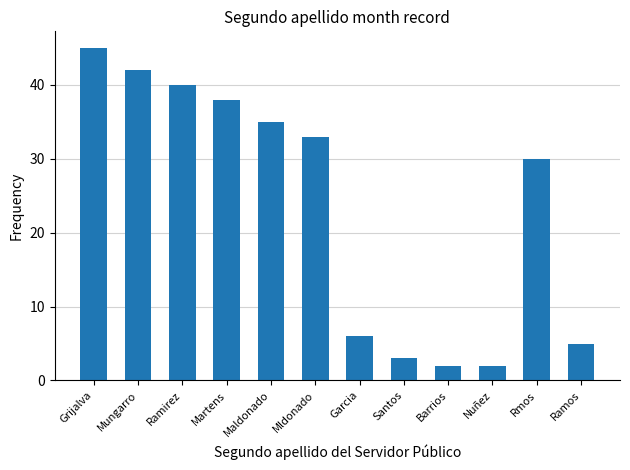

Where does the data first go above 33?

Grijalva